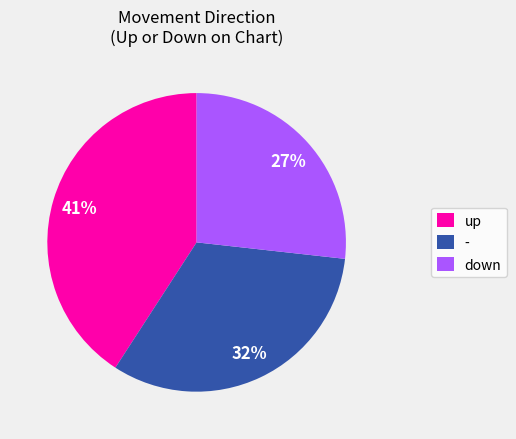

What is the ratio of the value at up to the value at down?

1.5